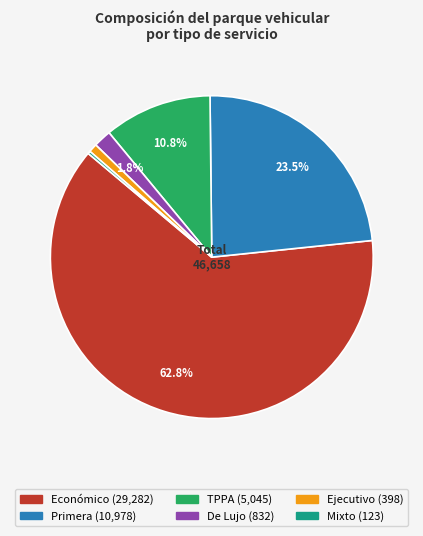

To the nearest percent, what is the average slice percentage?

17%